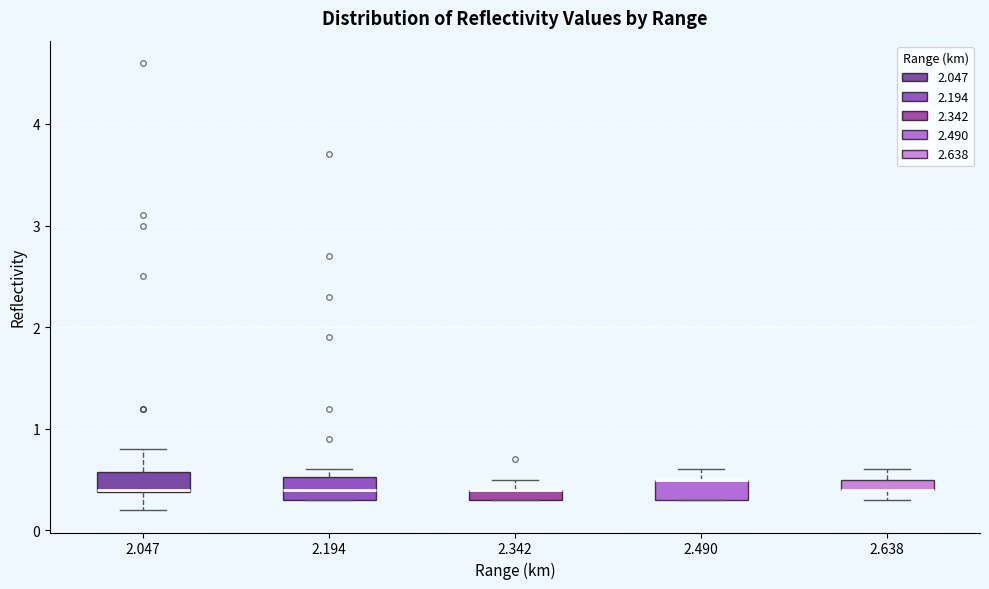

Where is the upper edge of the box at x = 2.342 on the y-axis? The values are not printed on the chart, so give them approximately, as read against the axis.

0.4